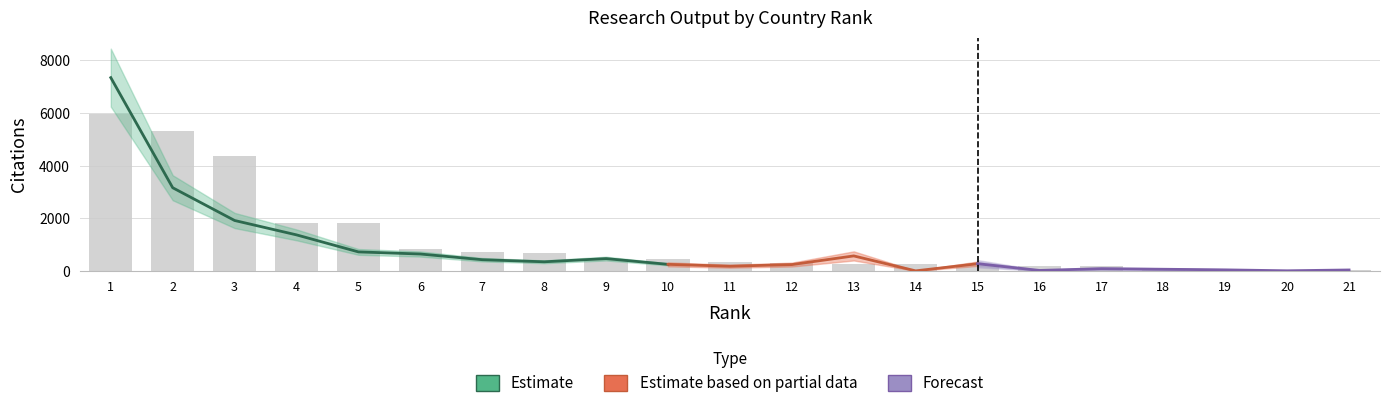

List the labels in order of value, smallest first.

20, 21, 18, 19, 16, 17, 15, 13, 14, 12, 11, 9, 10, 8, 7, 6, 4, 5, 3, 2, 1